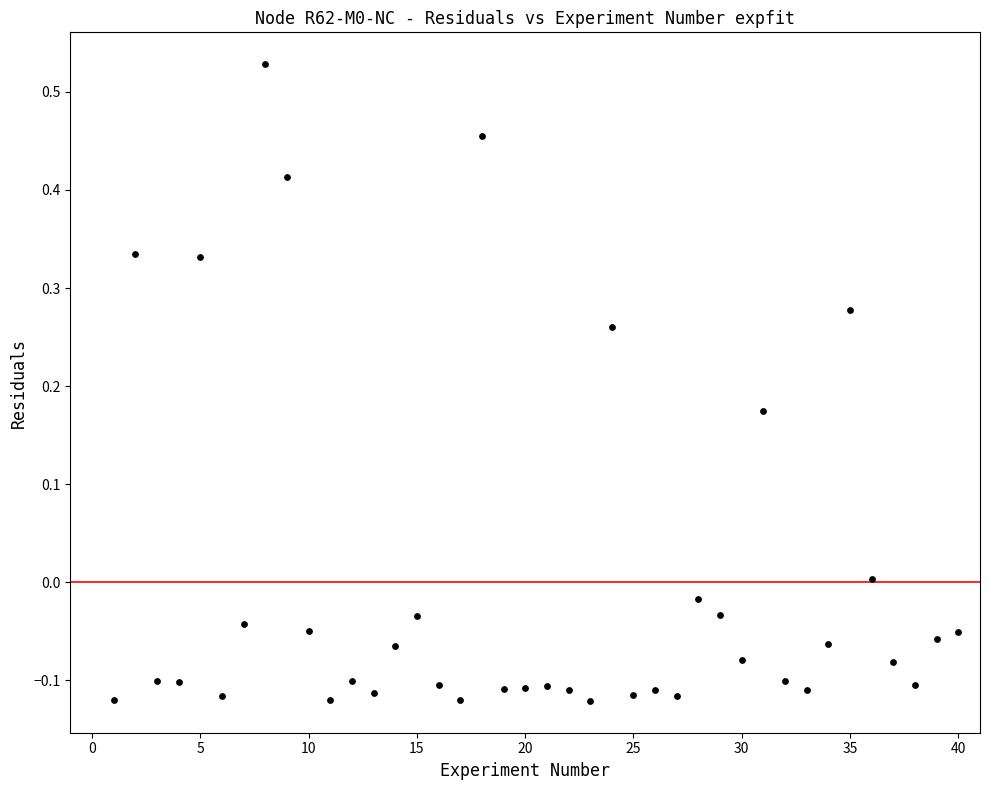

What is the range of X values (max minus min)?

39.0